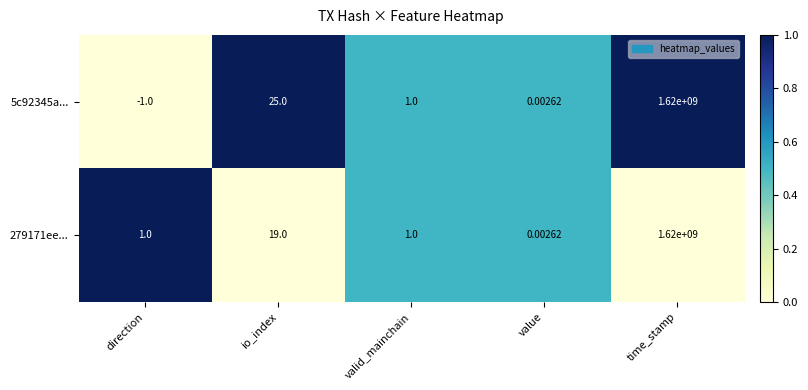

At which category is the sum across all series the highest?

time_stamp